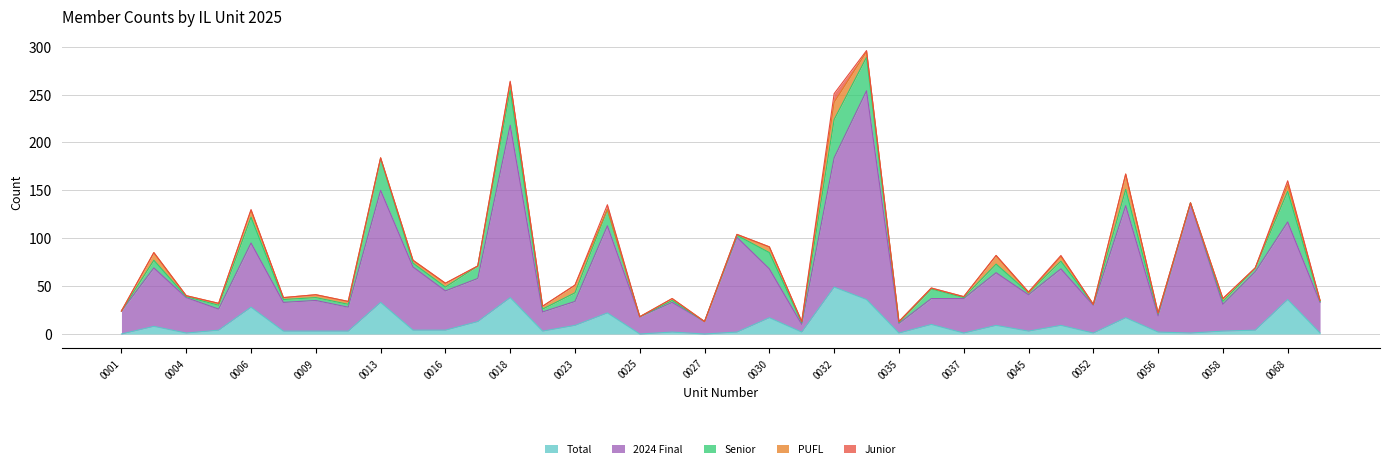

At which category does PUFL reach its first local peak?

0002